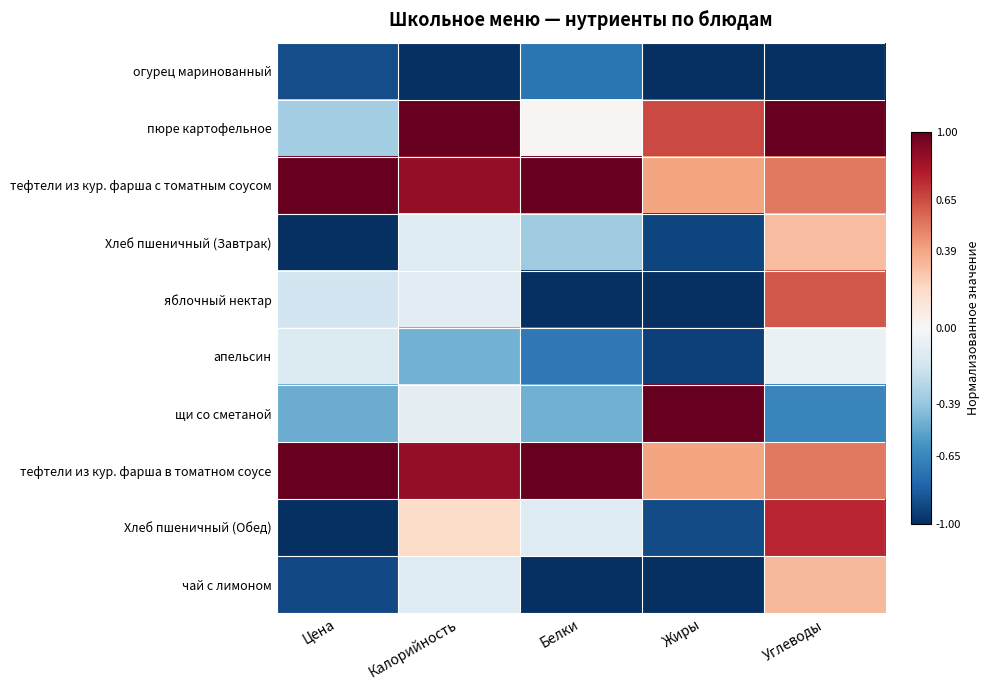

What is the spread (max minus min) of values at Жиры?

2.0